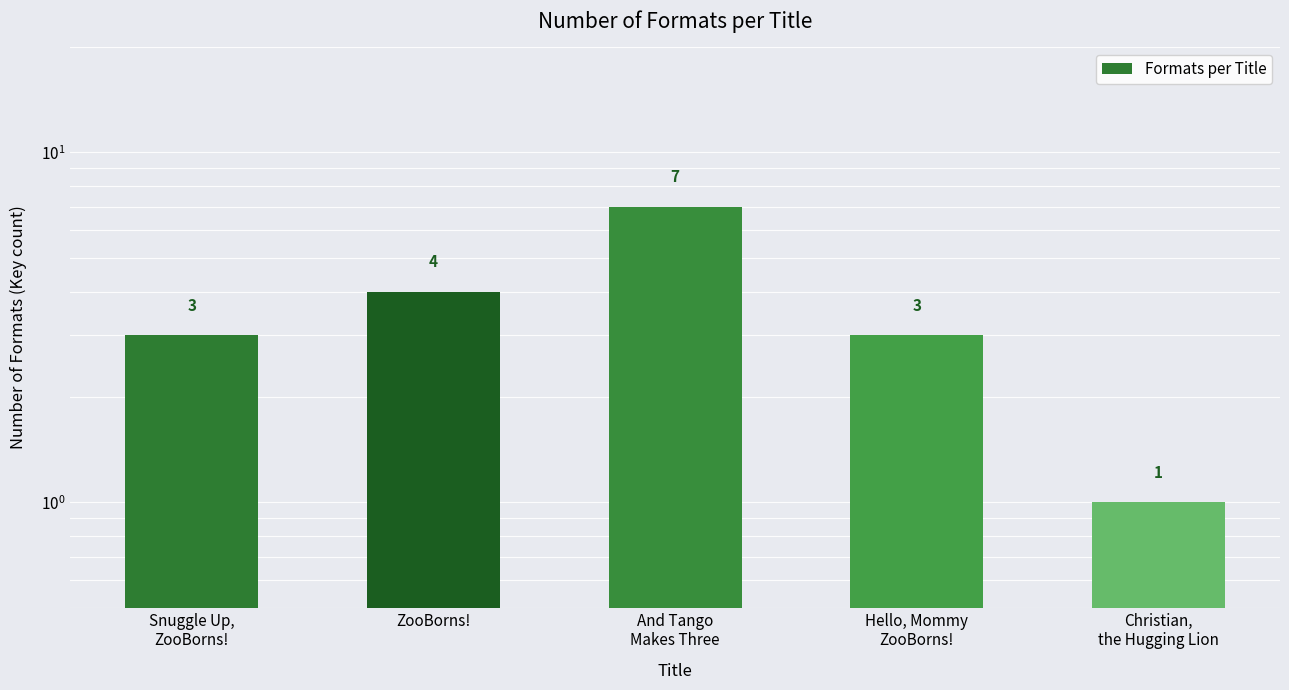

Count the values in the range 3 to 4.

3